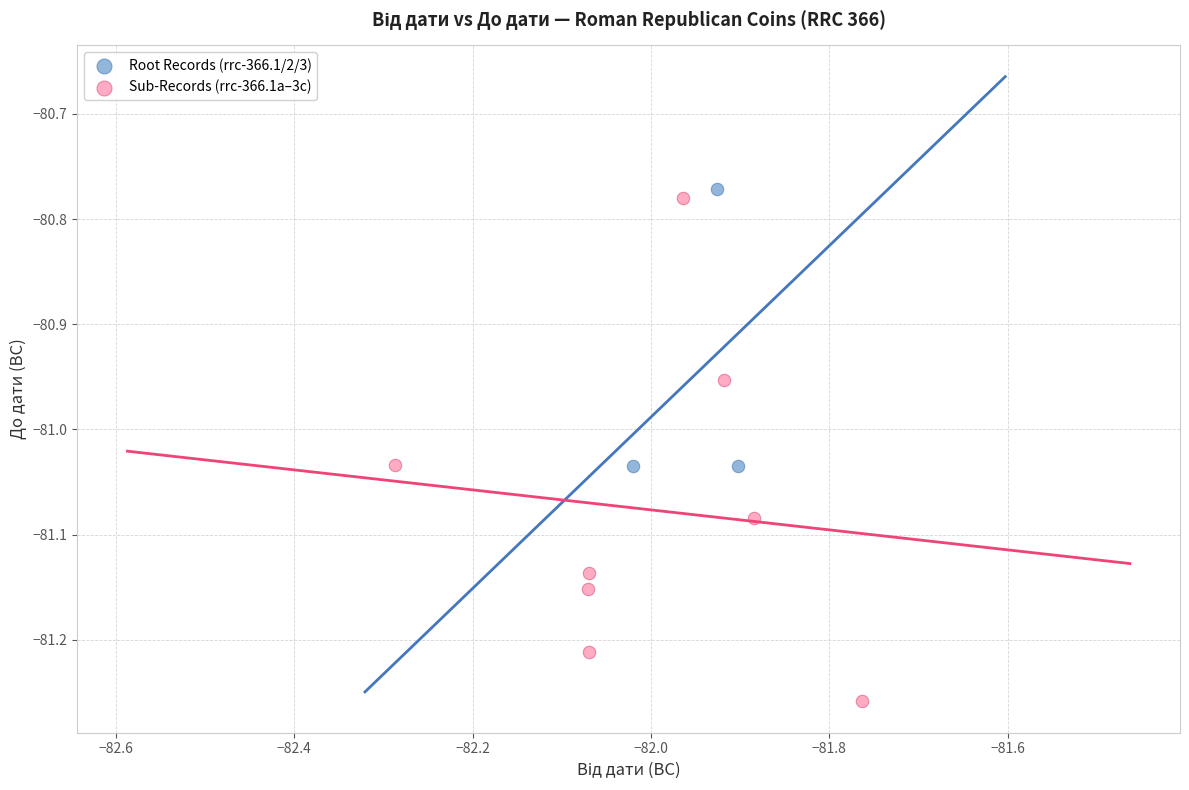

What are all the series names shown in the legend?

Root Records (rrc-366.1/2/3), Sub-Records (rrc-366.1a–3c)